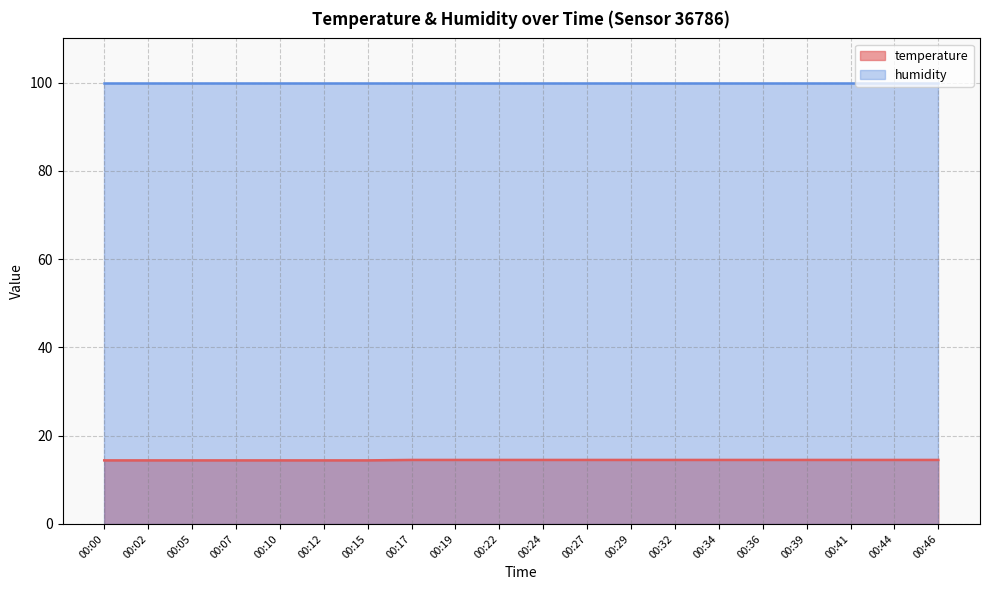

Count the number of data series in this chart.

2